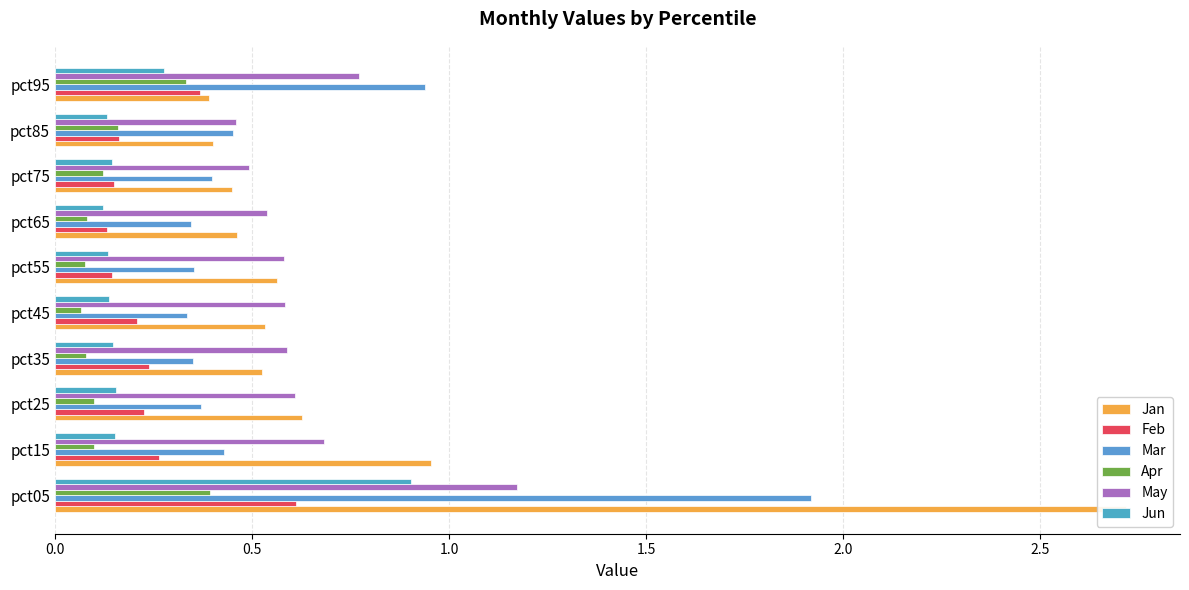

How many groups of bars are there?

10